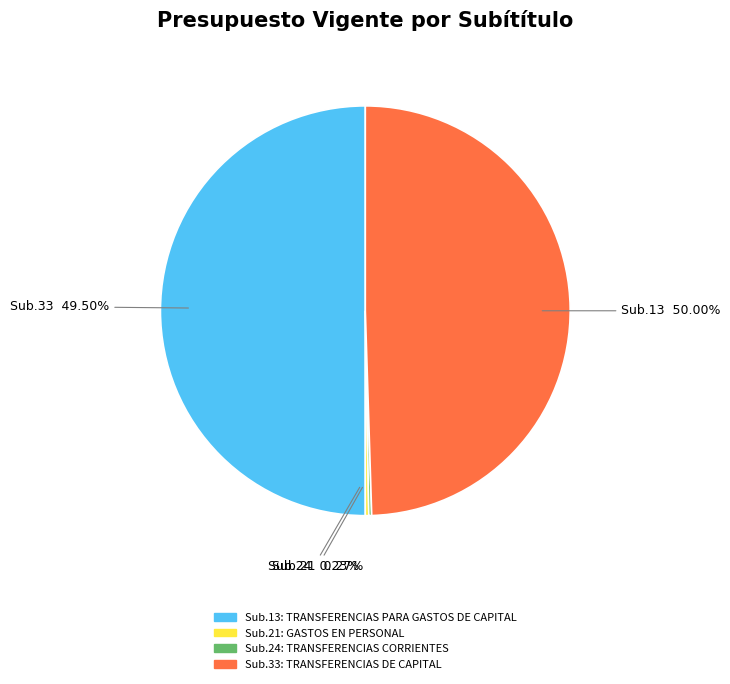

What is the smallest slice in the pie chart?

TRANSFERENCIAS CORRIENTES